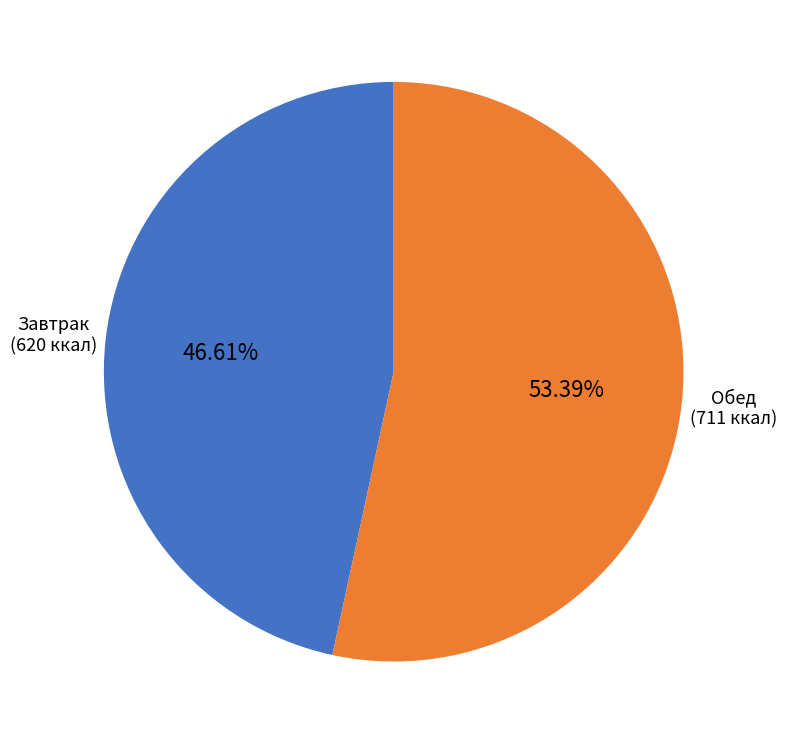

Is the sum of Завтрак and Обед greater than half?

Yes